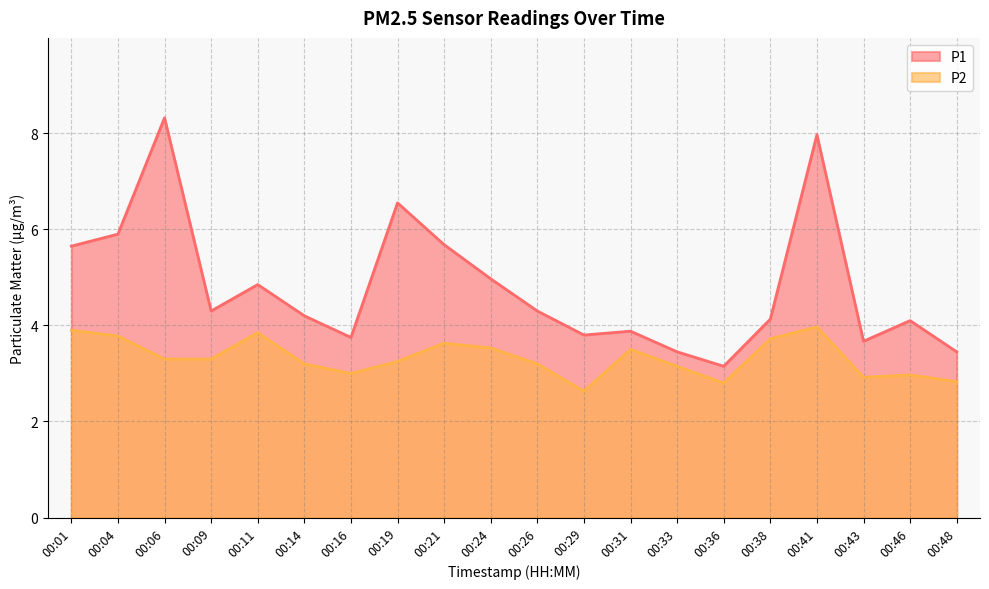

Where is P1 nearest to the value 5?

00:24